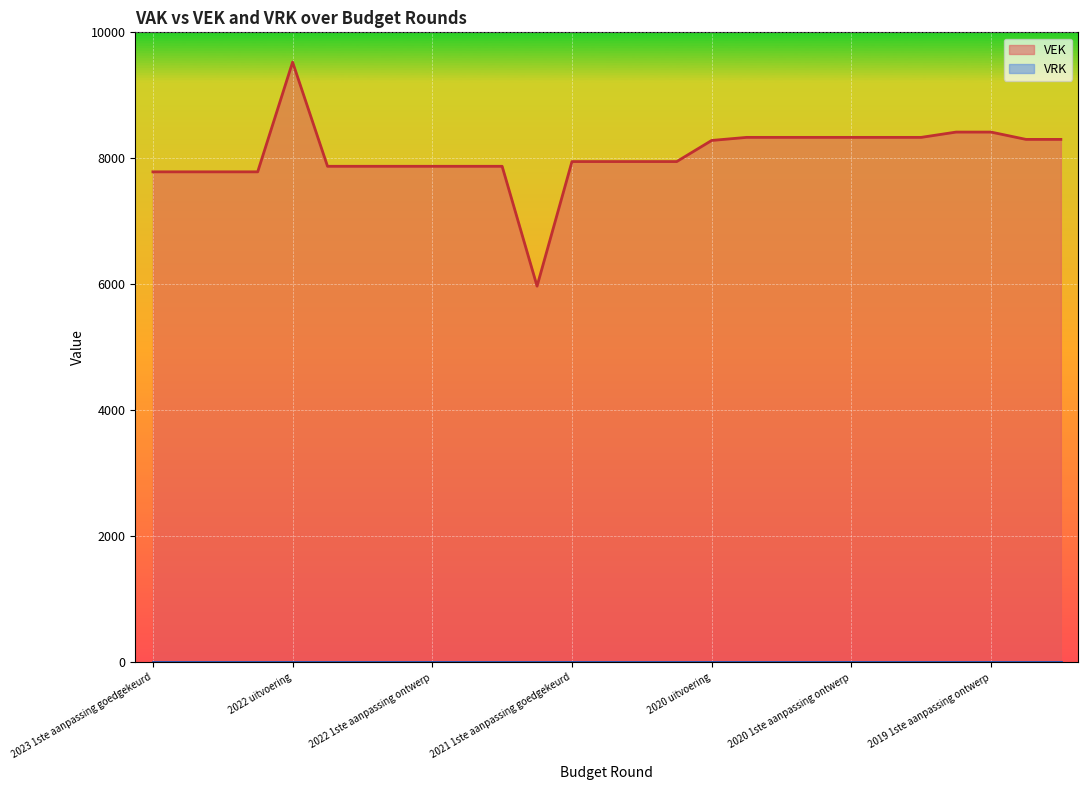

What is the ratio of the value at 2020 Opmaak goedgekeurd to the value at 2021 1ste aanpassing ontwerp?

1.0